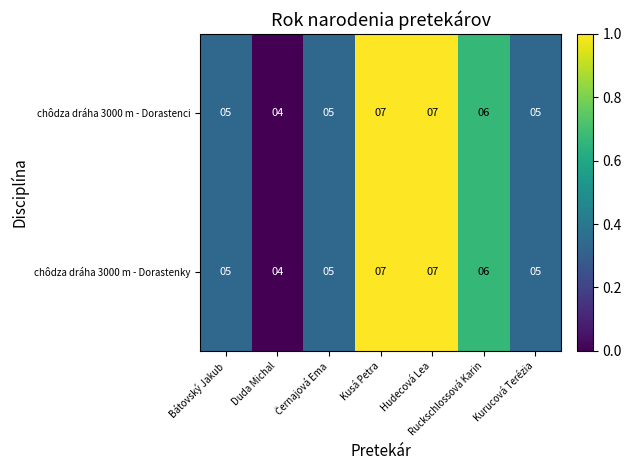

Is it true that chôdza dráha 3000 m - Dorastenky equals 6 at Ruckschlossová Karin?

True